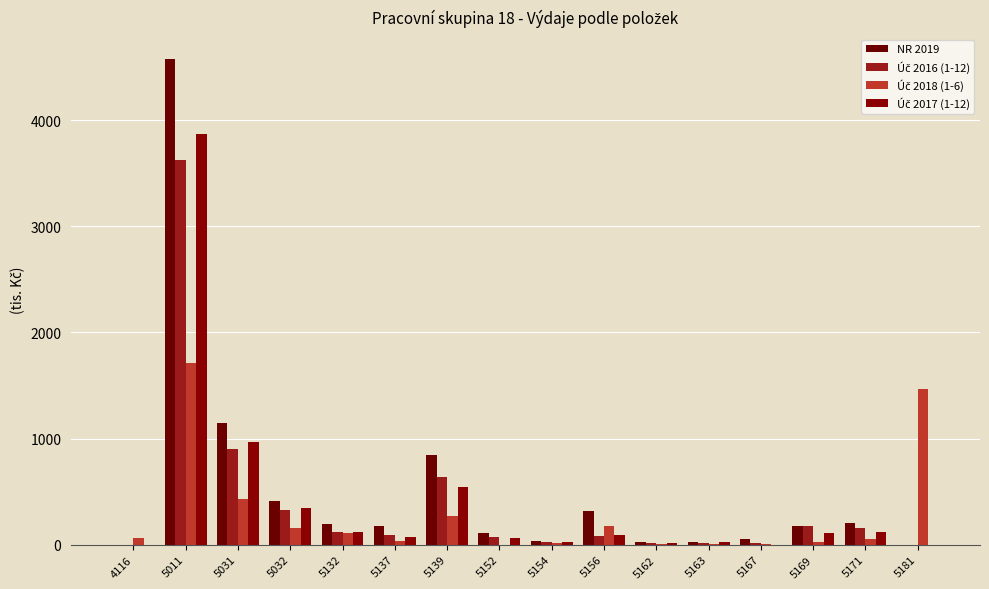

How many groups of bars are there?

16